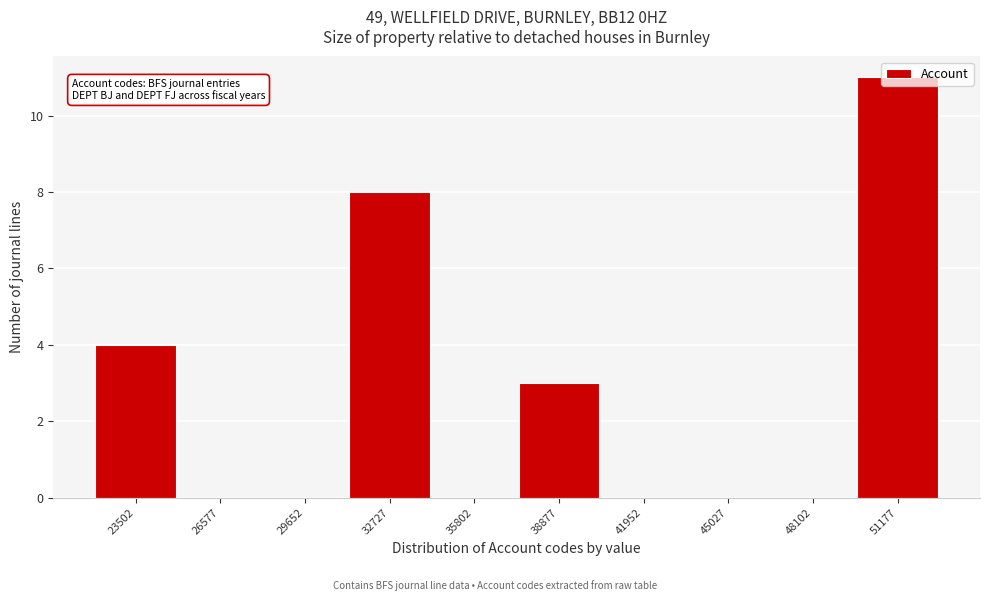

Which has a higher value, 51177 or 45027?

51177